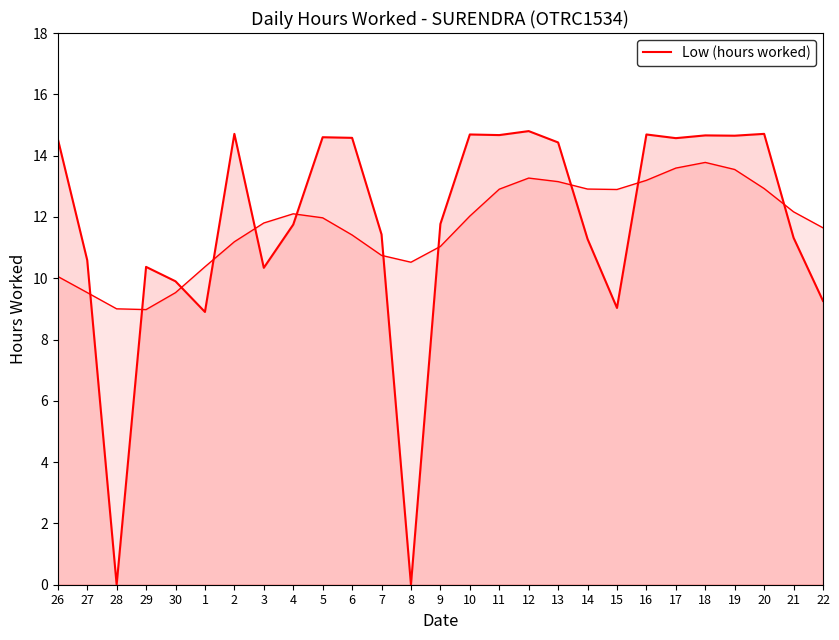

List the labels in order of value, largest first.

12, 2, 20, 10, 16, 11, 18, 19, 5, 6, 17, 26, 13, 9, 4, 7, 21, 14, 27, 29, 3, 30, 22, 15, 1, 28, 8